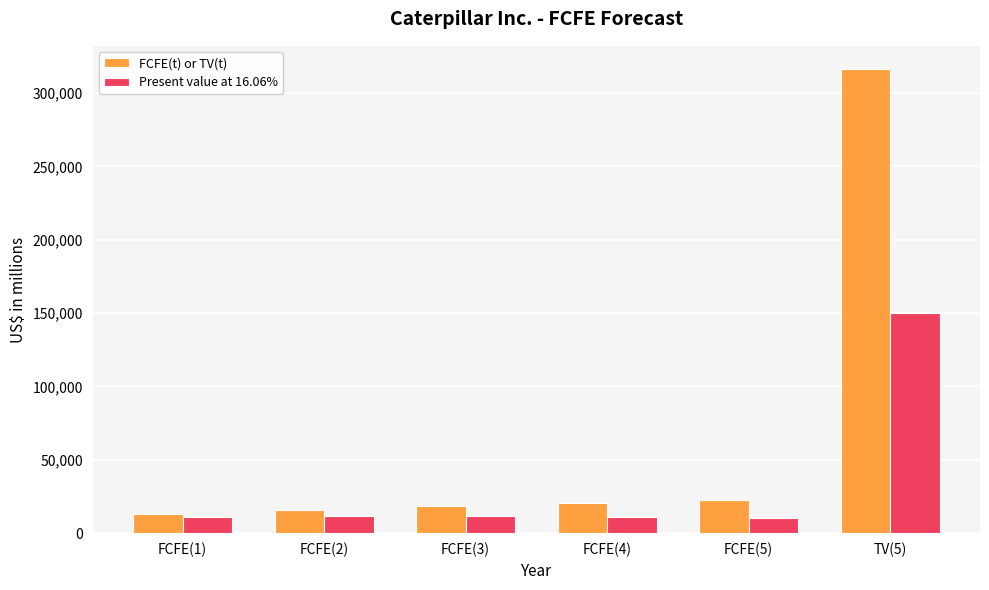

Are the bars horizontal?

No